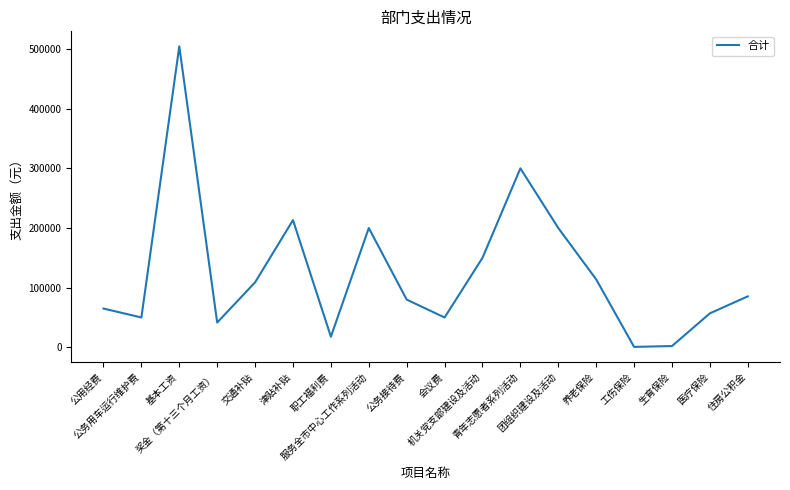

What is the greatest value displayed?

504540